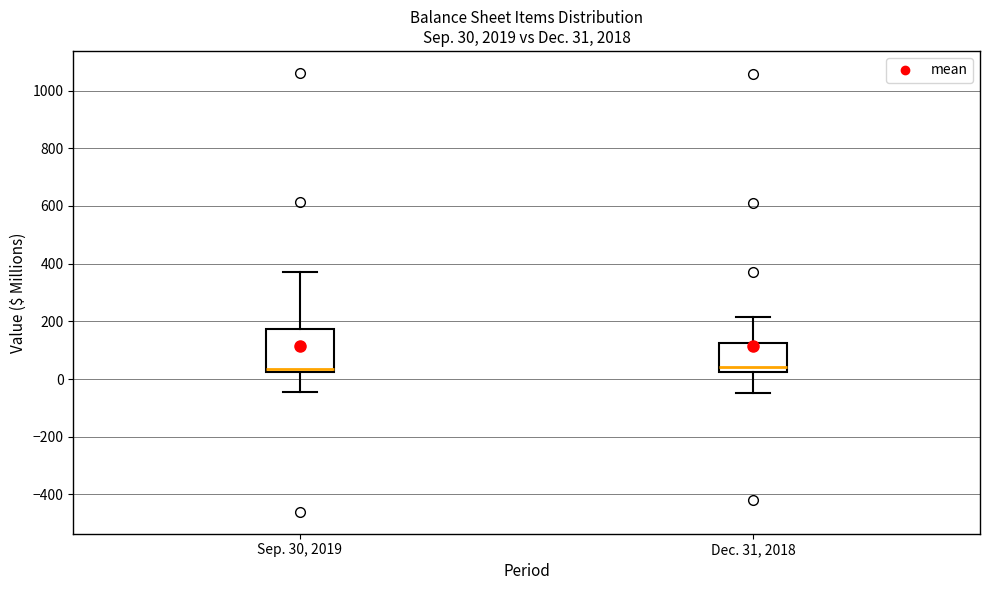

Which box is the tallest, from its lower edge to its upper edge?

Sep. 30, 2019